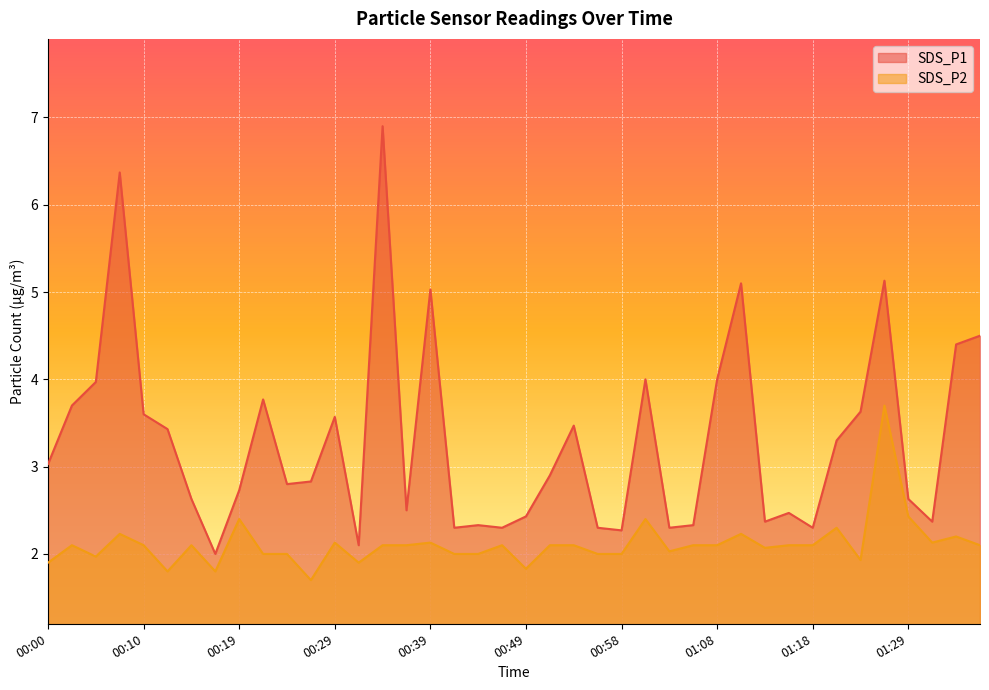

True or false: SDS_P1 and SDS_P2 intersect in this chart.

False